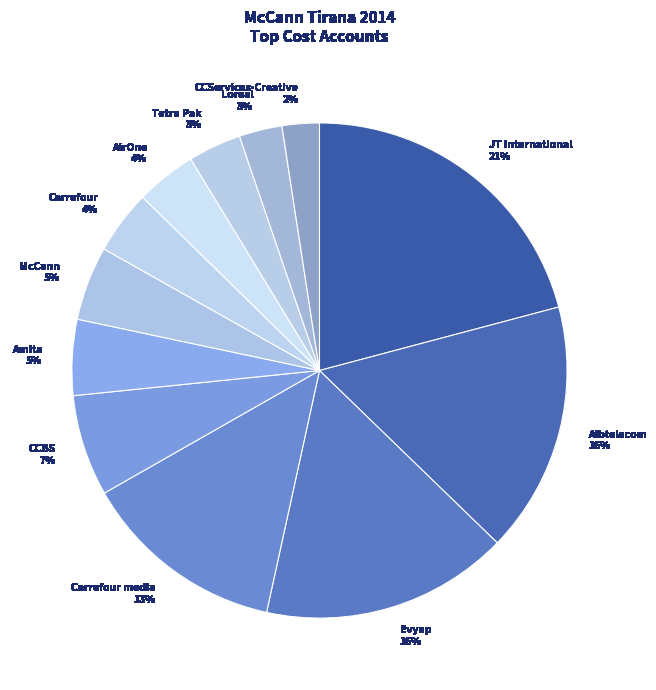

To the nearest percent, what is the average slice percentage?

8%